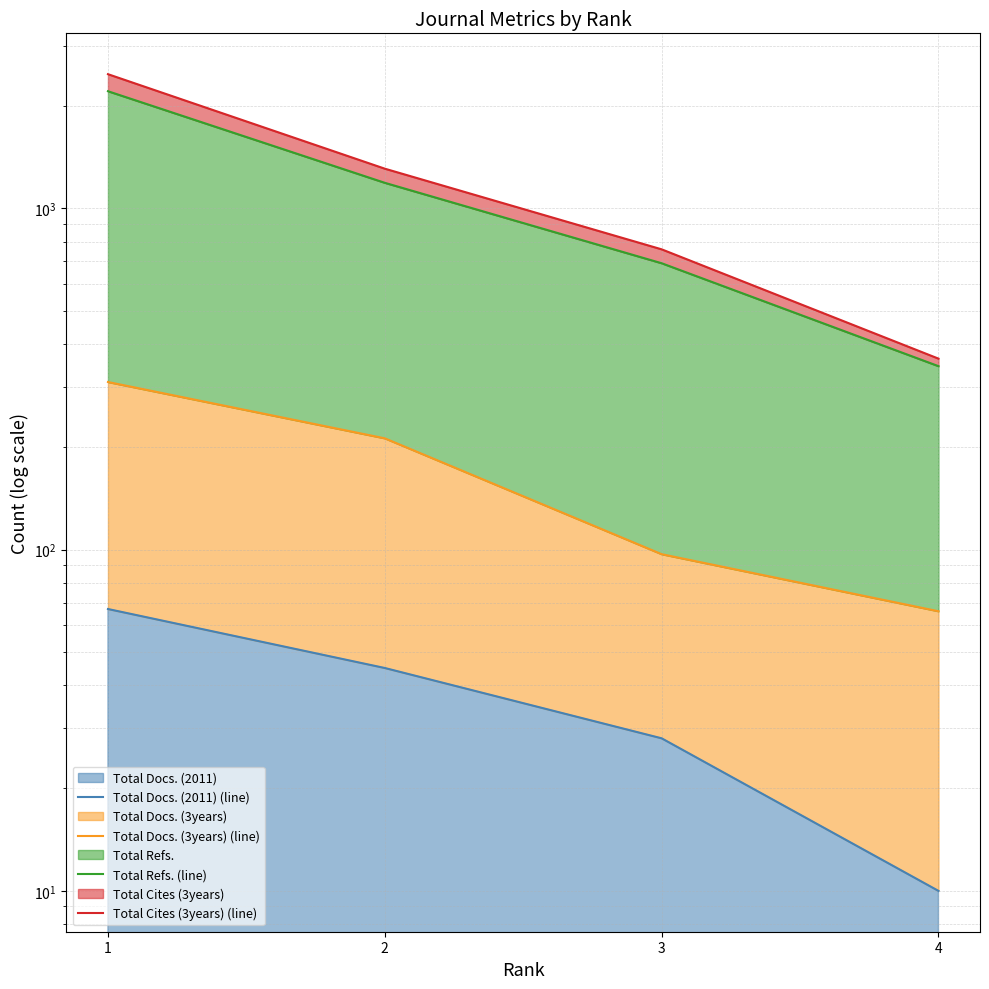

What is the minimum value shown in the chart?

10